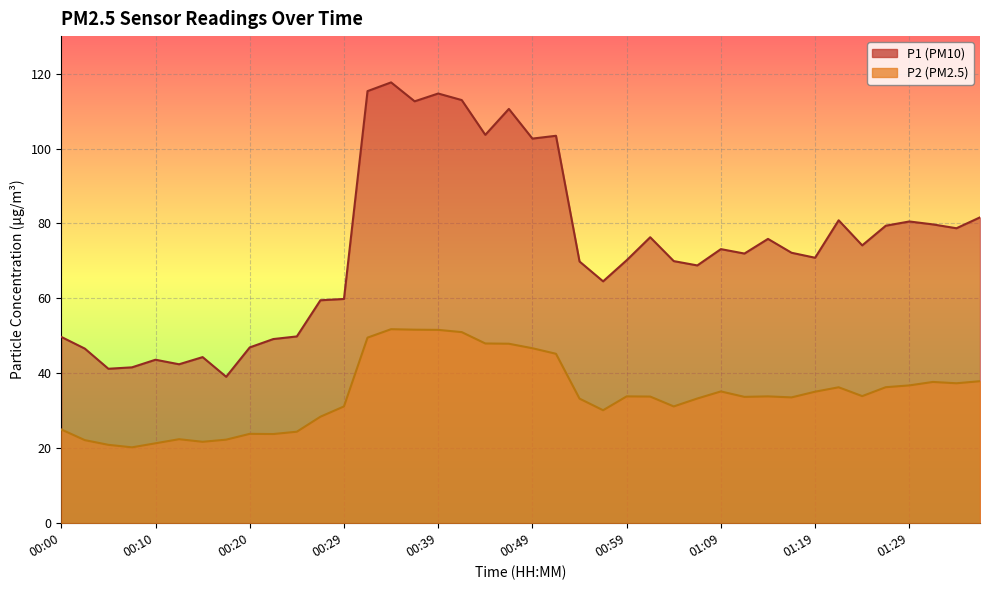

At which category does P2 reach its first local valley?

00:07